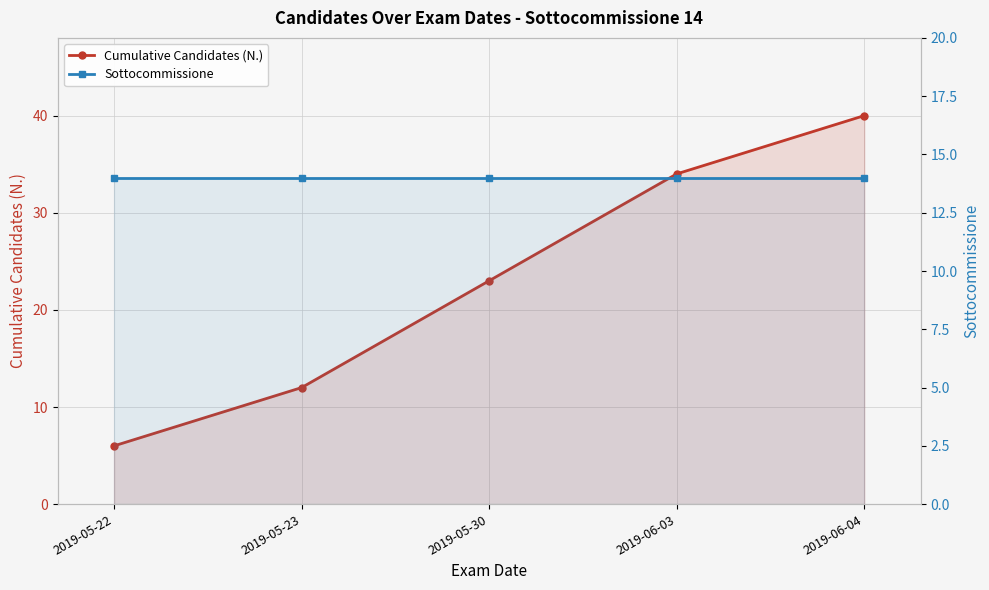

At which category is the sum across all series the highest?

2019-06-04